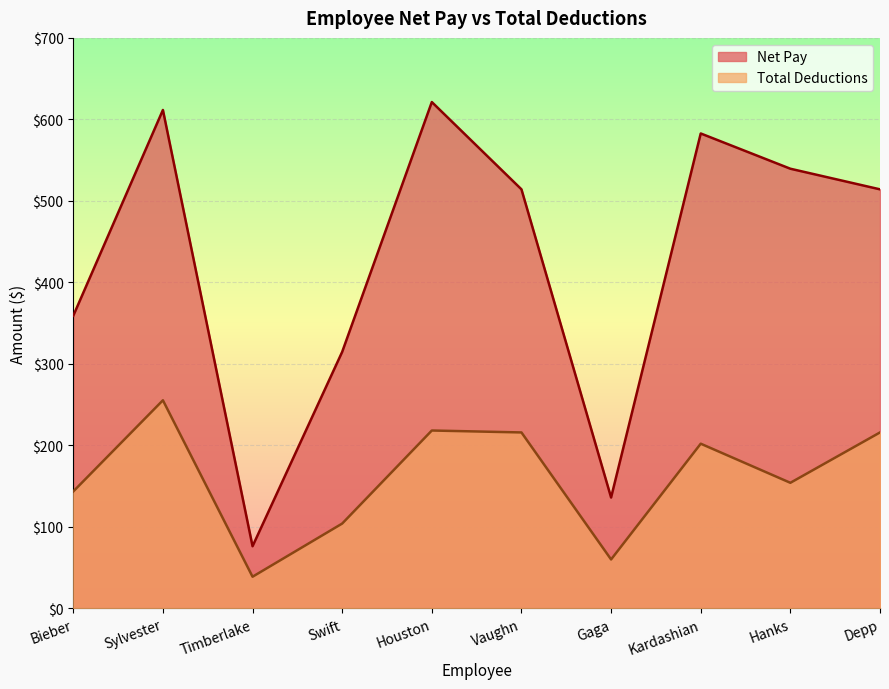

Where does the Total Deductions series first go above 202?

Sylvester